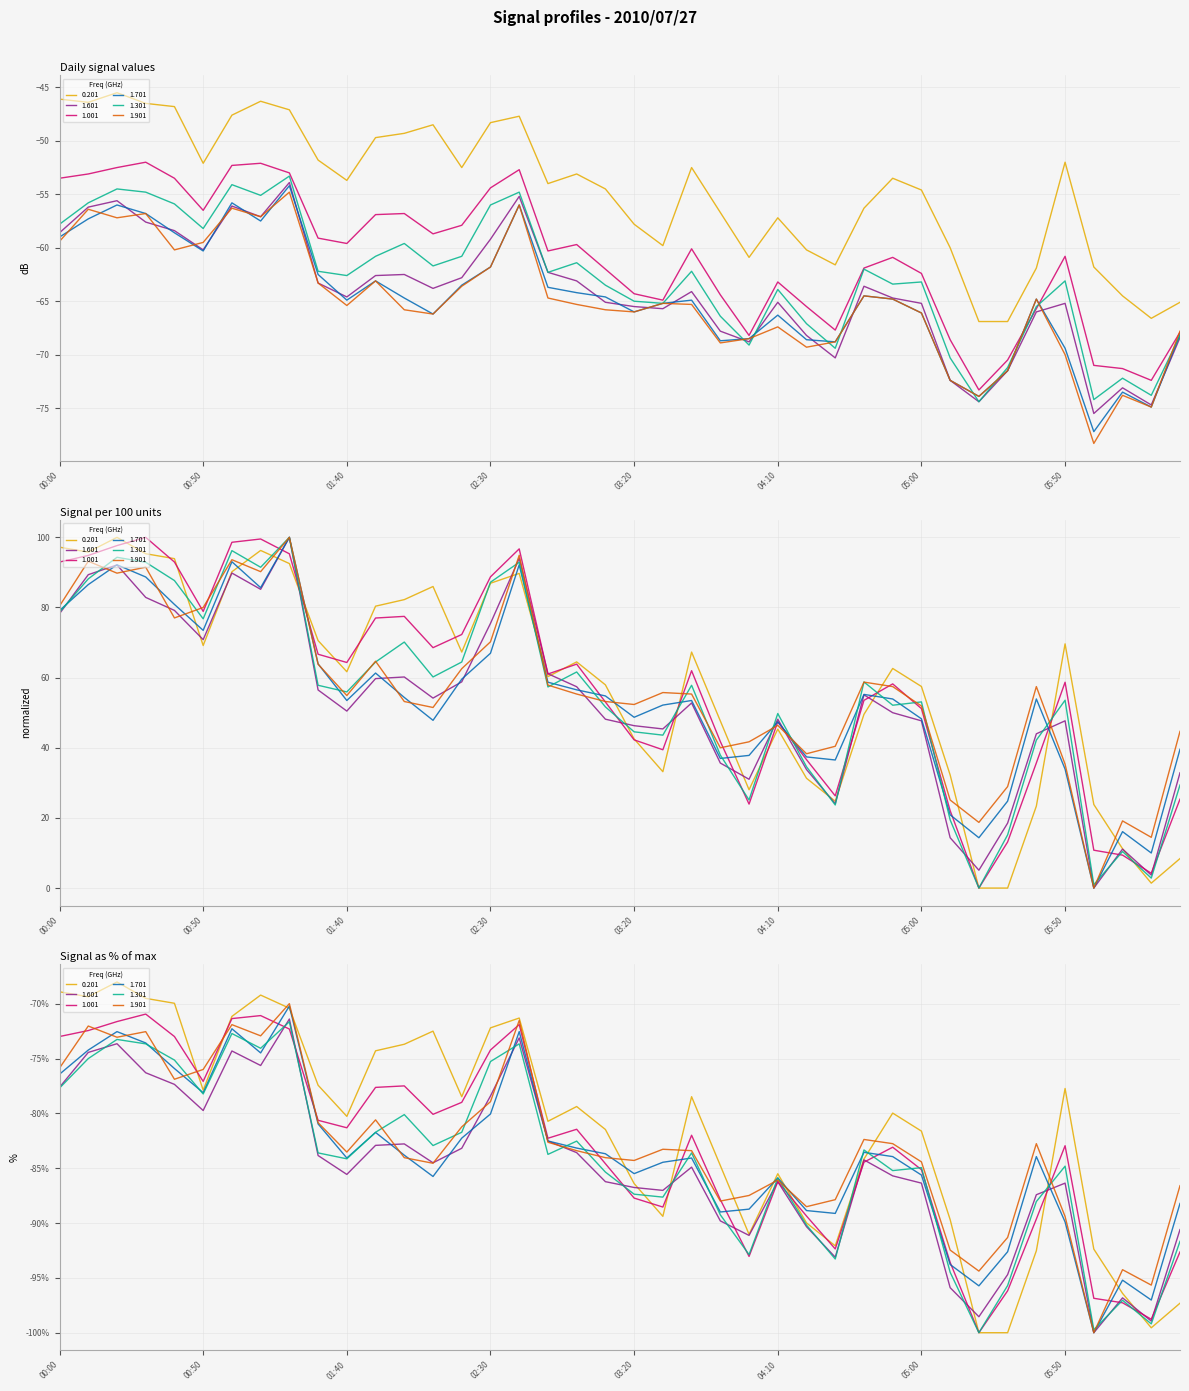

How many interior local valleys does the 1.601 series have?

10